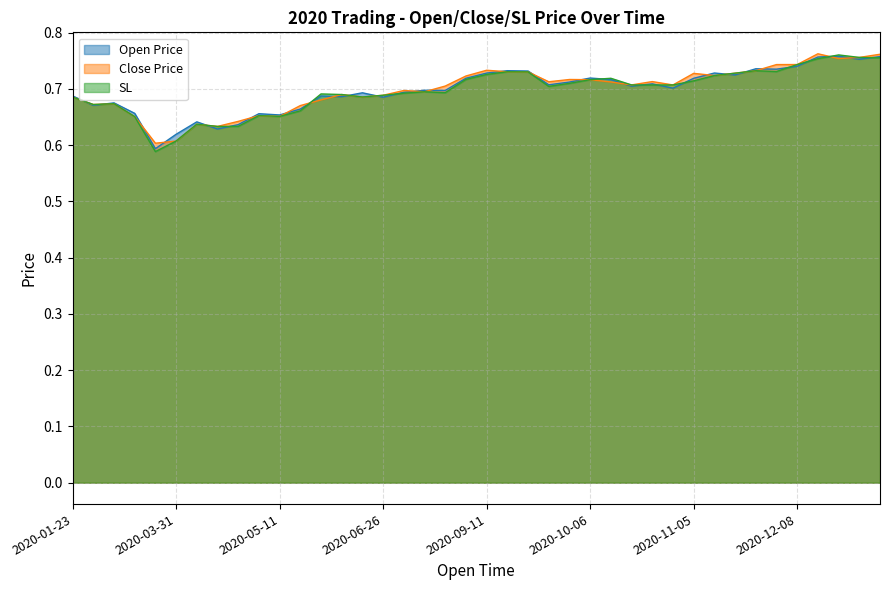

Reading right to left, list all the values displayed in this chart.

Open Price: 0.8	0.8	0.8	0.8	0.7	0.7	0.7	0.7	0.7	0.7	0.7	0.7	0.7	0.7	0.7	0.7	0.7	0.7	0.7	0.7	0.7	0.7	0.7	0.7	0.7	0.7	0.7	0.7	0.7	0.7	0.7	0.6	0.6	0.6	0.6	0.6	0.7	0.7	0.7	0.7
Close Price: 0.8	0.8	0.8	0.8	0.7	0.7	0.7	0.7	0.7	0.7	0.7	0.7	0.7	0.7	0.7	0.7	0.7	0.7	0.7	0.7	0.7	0.7	0.7	0.7	0.7	0.7	0.7	0.7	0.7	0.7	0.7	0.6	0.6	0.6	0.6	0.6	0.7	0.7	0.7	0.7
SL: 0.8	0.8	0.8	0.8	0.7	0.7	0.7	0.7	0.7	0.7	0.7	0.7	0.7	0.7	0.7	0.7	0.7	0.7	0.7	0.7	0.7	0.7	0.7	0.7	0.7	0.7	0.7	0.7	0.7	0.7	0.7	0.6	0.6	0.6	0.6	0.6	0.7	0.7	0.7	0.7